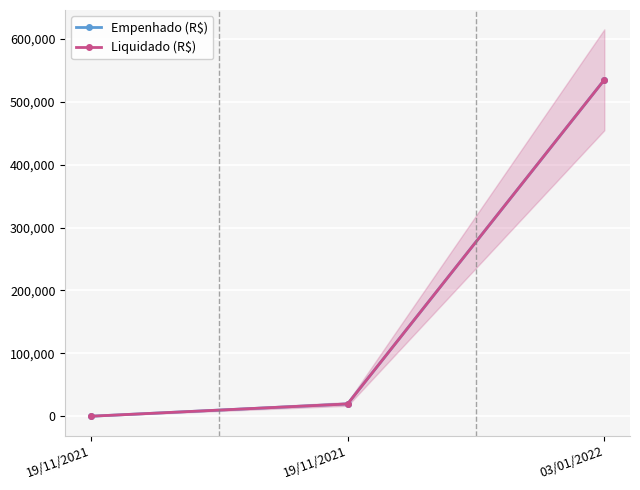

What is the label of the 1st point from the right?

03/01/2022